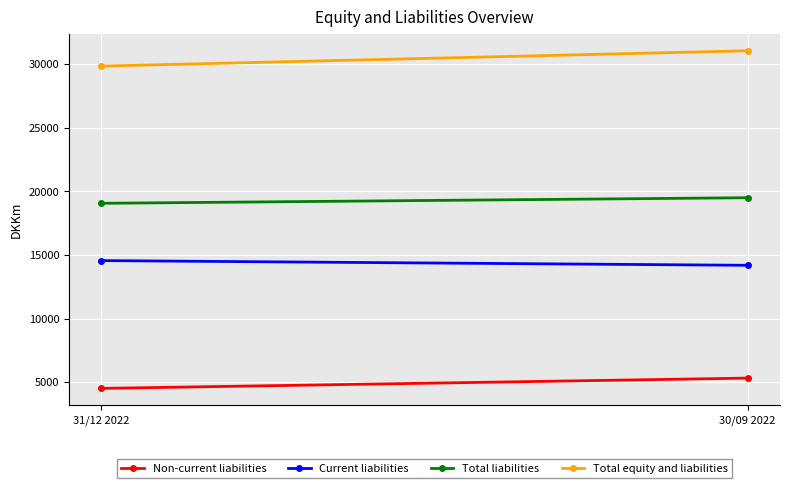

Which category has the highest value in the Non-current liabilities series?

30/09 2022